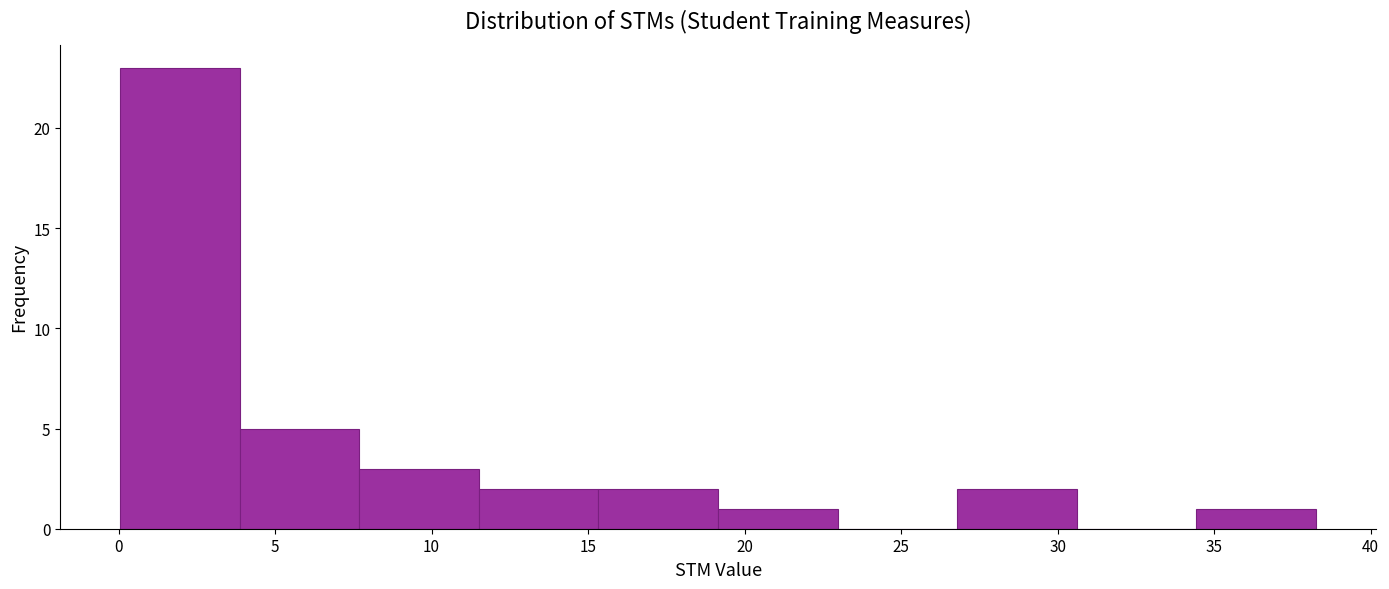

Over which range of the x-axis is the bar tallest?

0.0 to 4.0